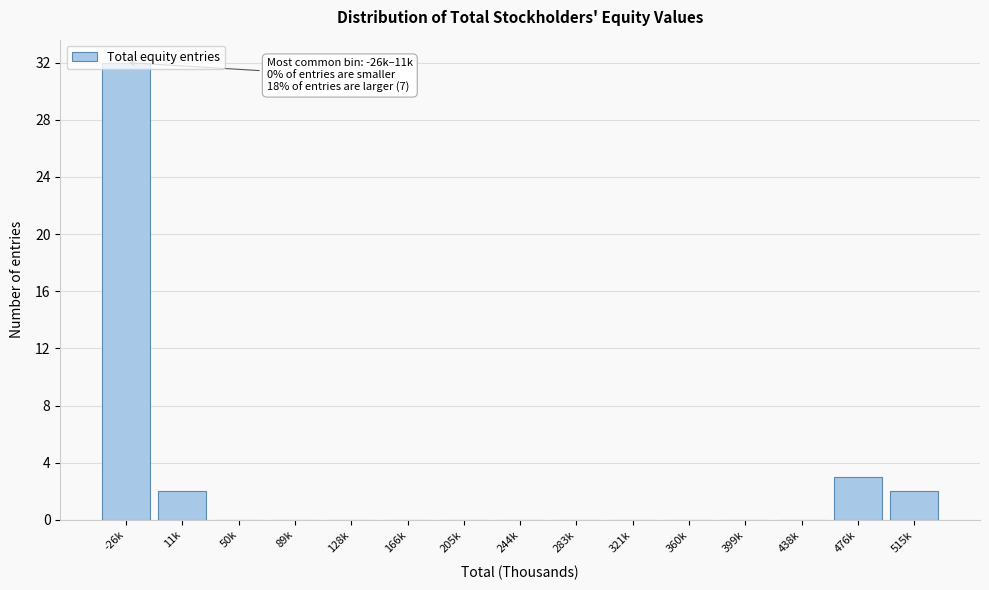

What is the sum of all values?

39